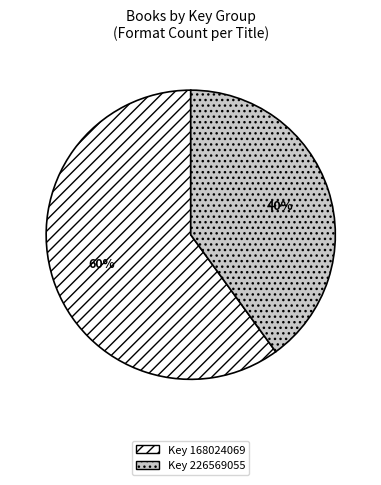

To the nearest percent, what is the difference between the largest and smallest slice percentages?

20%